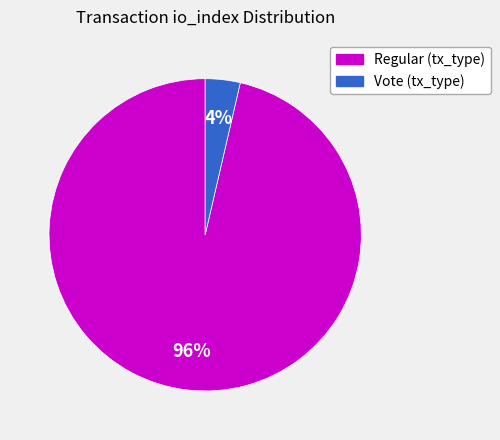

Is there a majority slice in this chart?

Yes